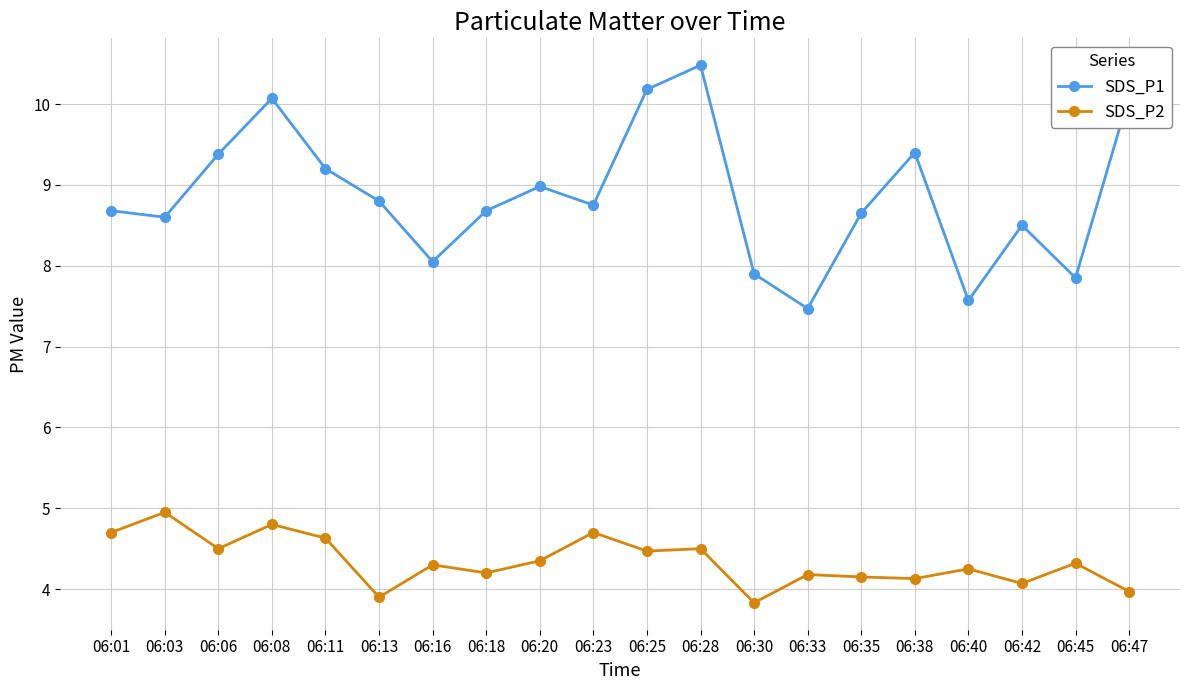

True or false: SDS_P2 and SDS_P1 cross at least once.

False